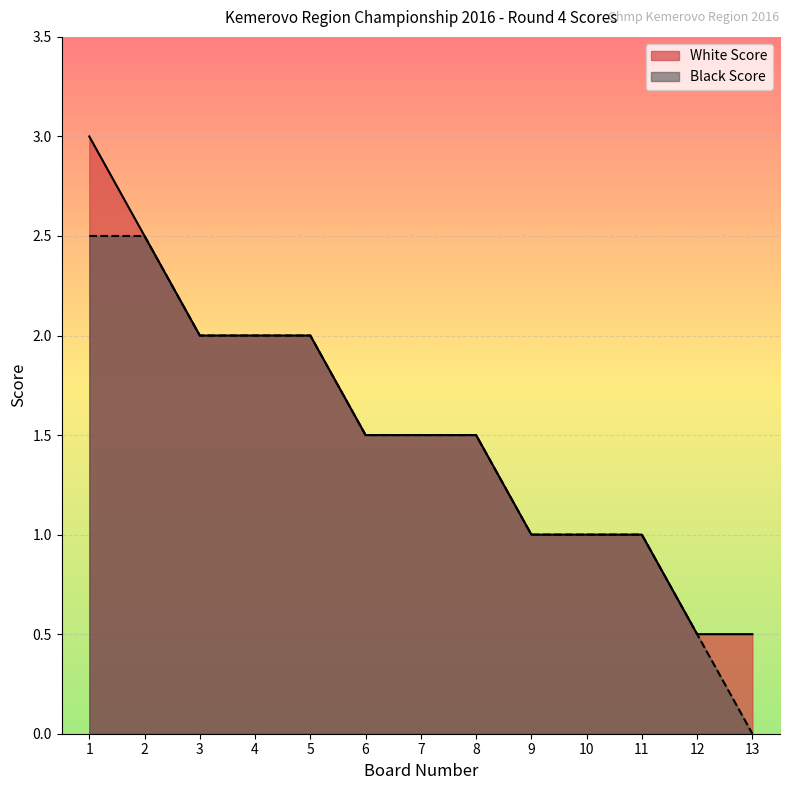

What is the average value of the Black Score series?

1.5